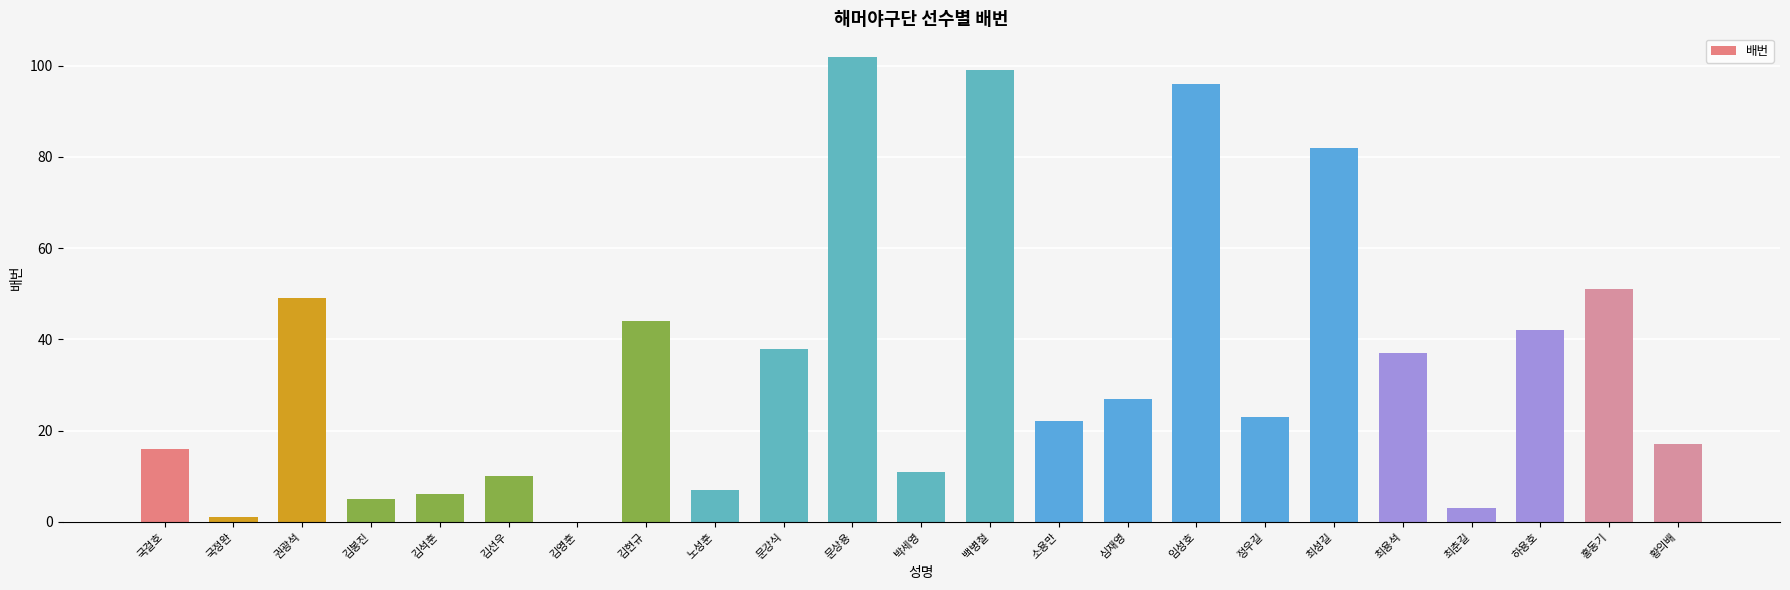

Between 김선우 and 김봉진, which is larger?

김선우